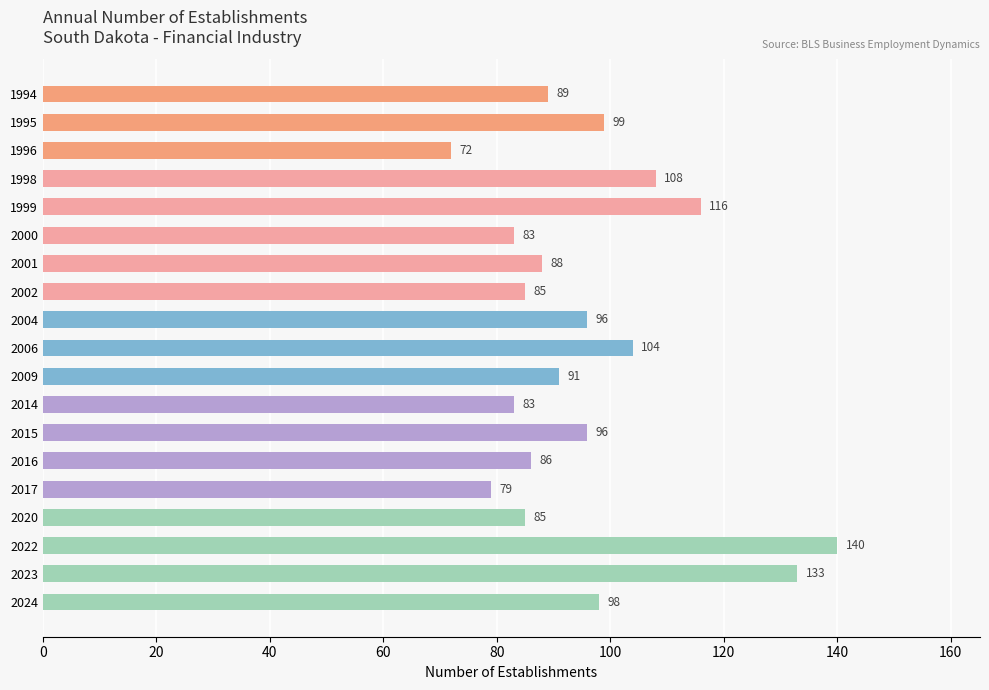

The chart shows a value of 91 at 2009. True or false?

True